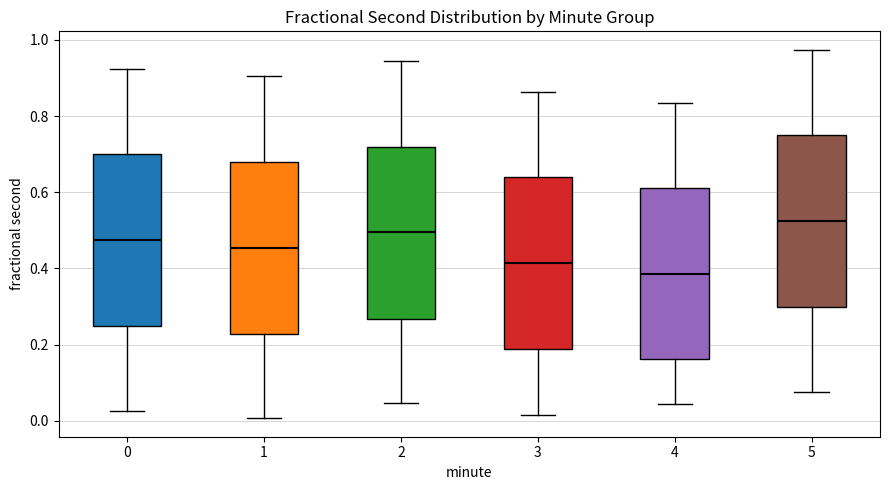

Reading left to right, read every box against the y-axis: the position of its median line, the range the box covers, and the ends of its whiskers. The values are not printed on the chart, so give them approximately, as read against the axis.

0: median 0.48, box 0.24 to 0.70, whiskers 0.02 to 0.92
1: median 0.46, box 0.22 to 0.68, whiskers 0.00 to 0.90
2: median 0.50, box 0.26 to 0.72, whiskers 0.04 to 0.94
3: median 0.42, box 0.18 to 0.64, whiskers 0.02 to 0.86
4: median 0.38, box 0.16 to 0.60, whiskers 0.04 to 0.84
5: median 0.52, box 0.30 to 0.74, whiskers 0.08 to 0.98